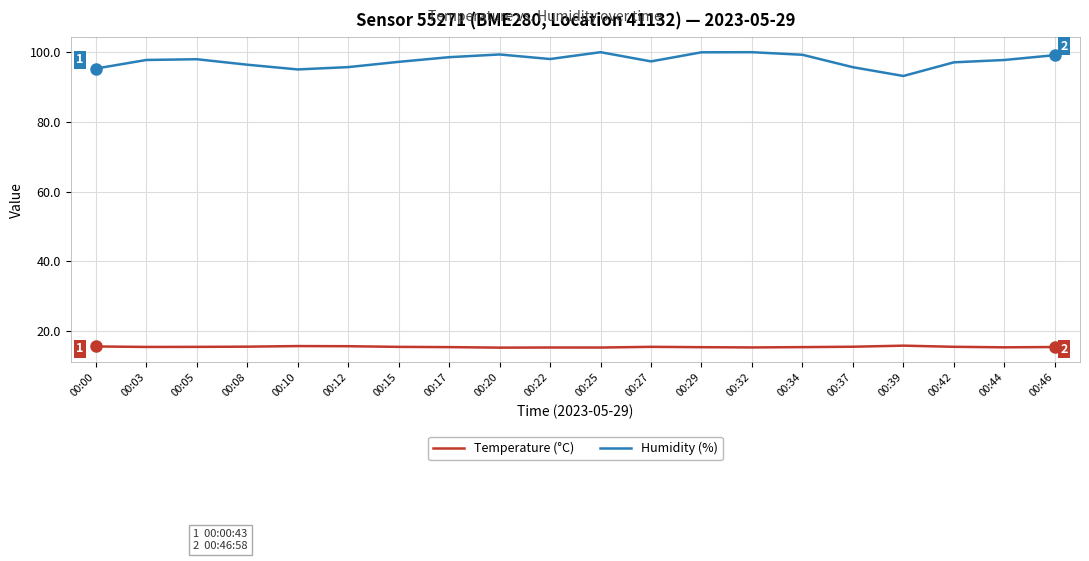

True or false: Humidity (%) and Temperature (°C) cross at least once.

False